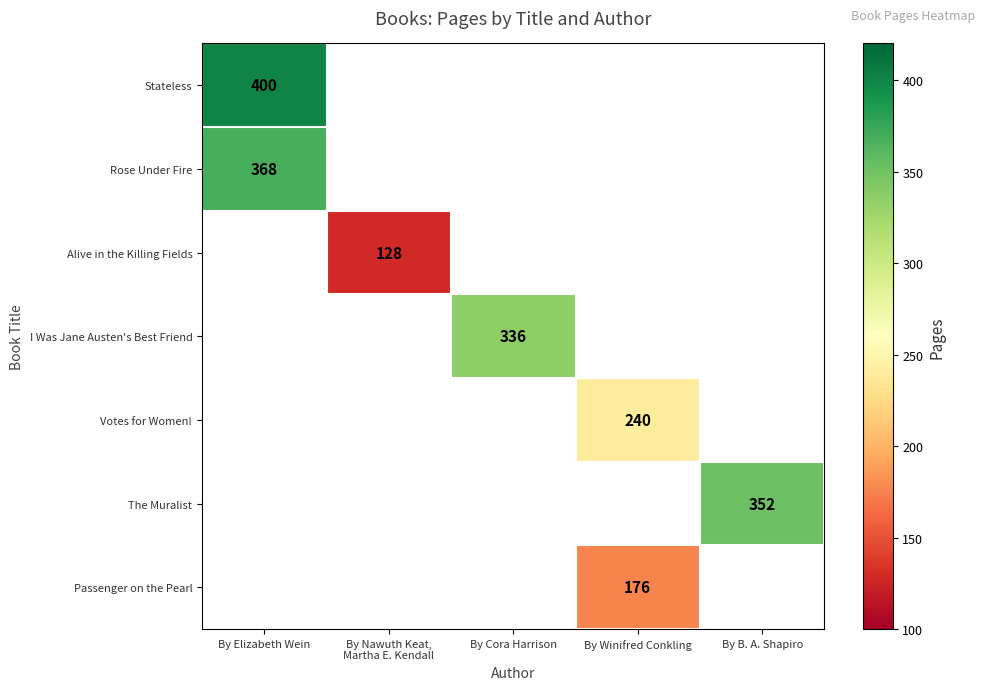

At which category does the chart reach its minimum across all series?

By Nawuth Keat,
Martha E. Kendall